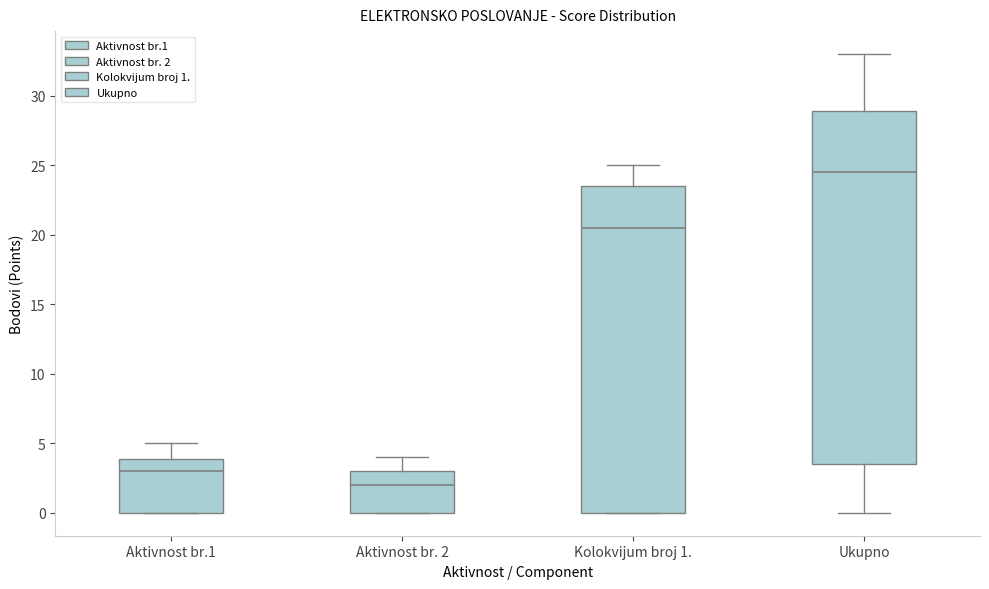

Which box is the tallest, from its lower edge to its upper edge?

Ukupno